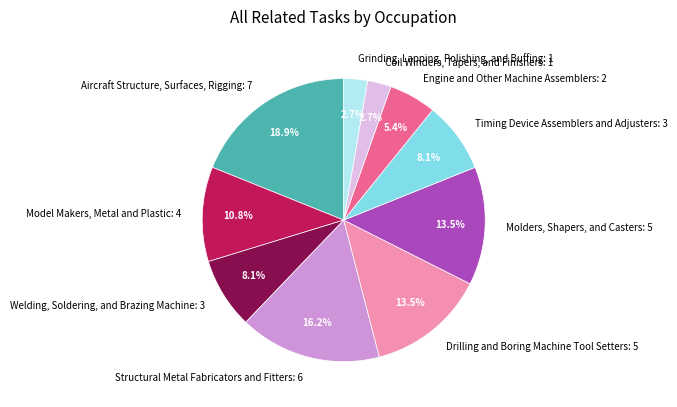

Is it true that Aircraft Structure, Surfaces, Rigging is 31% of the pie?

False